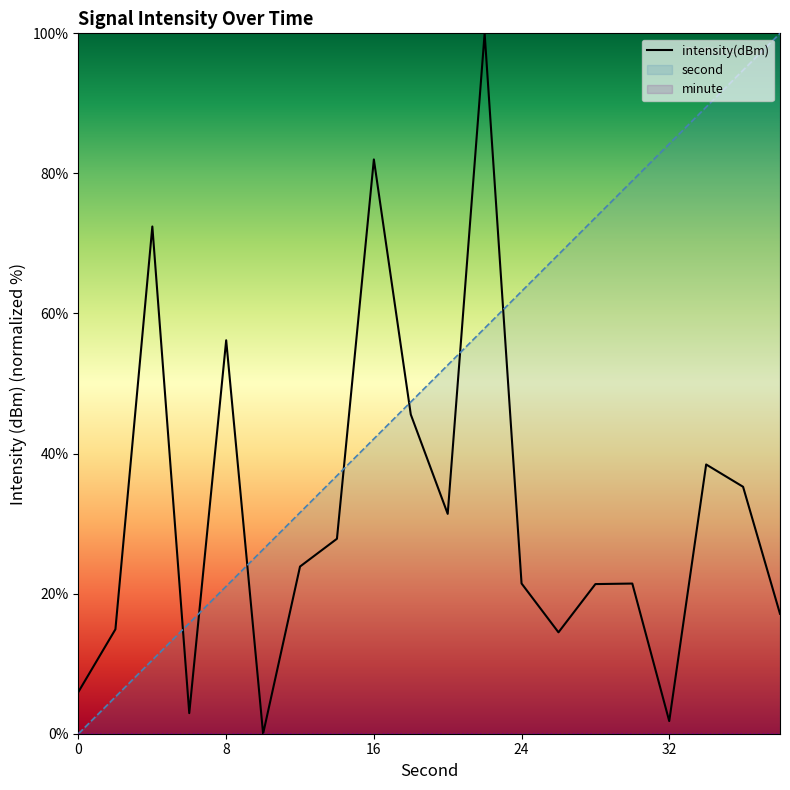

Reading left to right, transcribe all the data shown in this chart.

second: 0=0.0	2=5.3	4=10.5	6=15.8	8=21.1	10=26.3	12=31.6	14=36.8	16=42.1	18=47.4	20=52.6	22=57.9	24=63.2	26=68.4	28=73.7	30=78.9	32=84.2	34=89.5	36=94.7	38=100.0
intensity(dBm): 0=6.0	2=14.9	4=72.4	6=2.9	8=56.2	10=-0.0	12=23.9	14=27.8	16=82.0	18=45.6	20=31.4	22=100.0	24=21.5	26=14.5	28=21.4	30=21.4	32=1.8	34=38.4	36=35.3	38=17.1